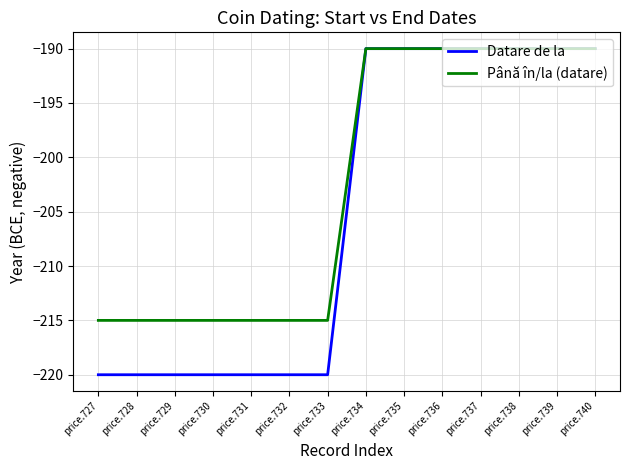

The value of Până în/la (datare) at price.728 is -215. True or false?

True